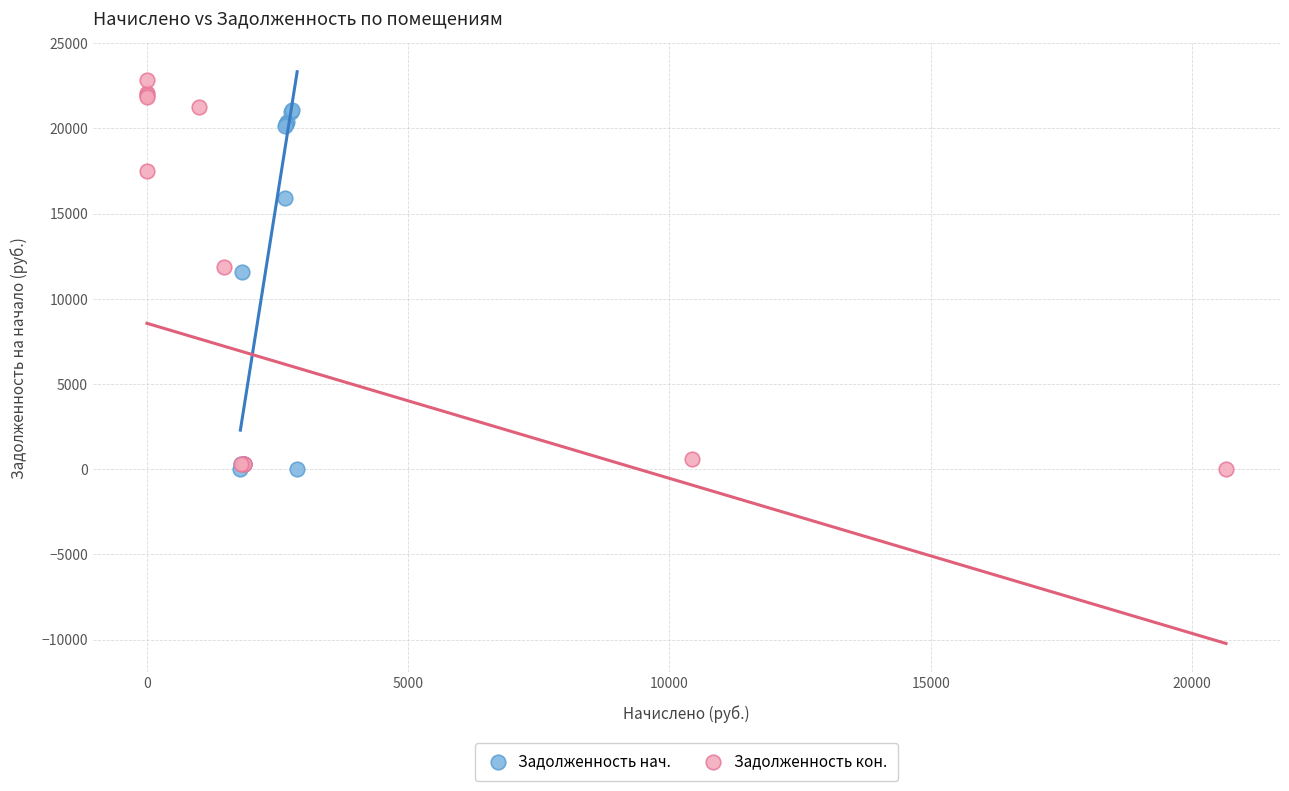

Which series has the widest spread of Y values?

Задолженность кон.